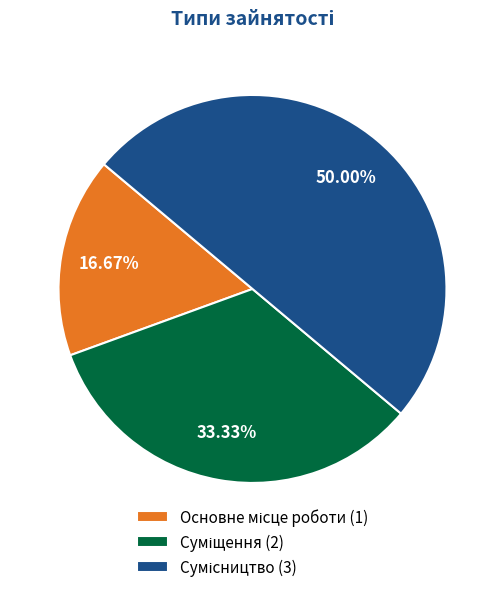

Rank the categories by value from lowest to highest.

Основне місце роботи, Суміщення, Сумісництво